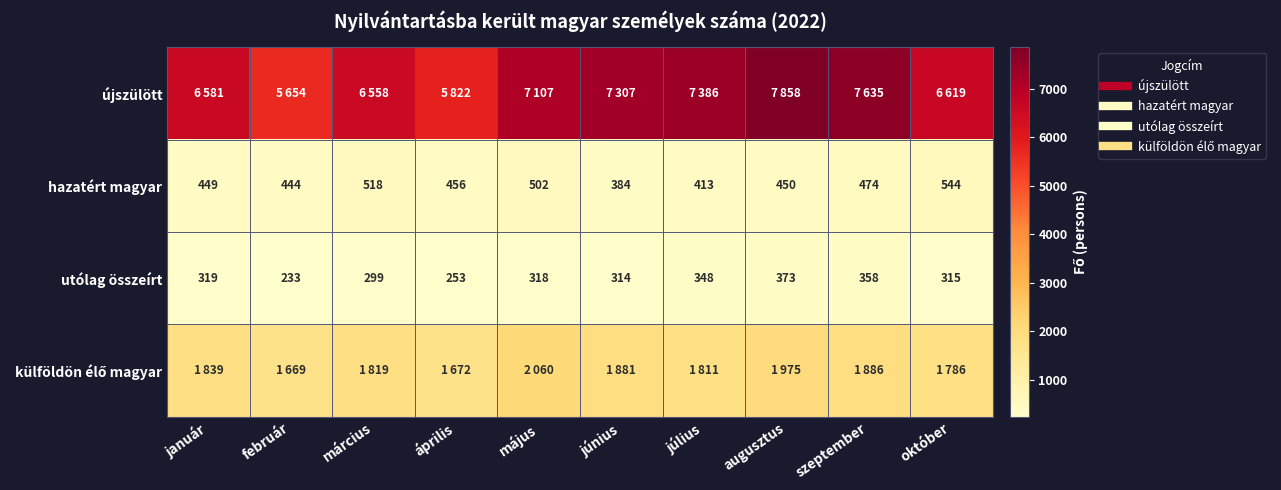

List the labels in order of hazatért magyar value, smallest first.

június, július, február, január, augusztus, április, szeptember, május, március, október